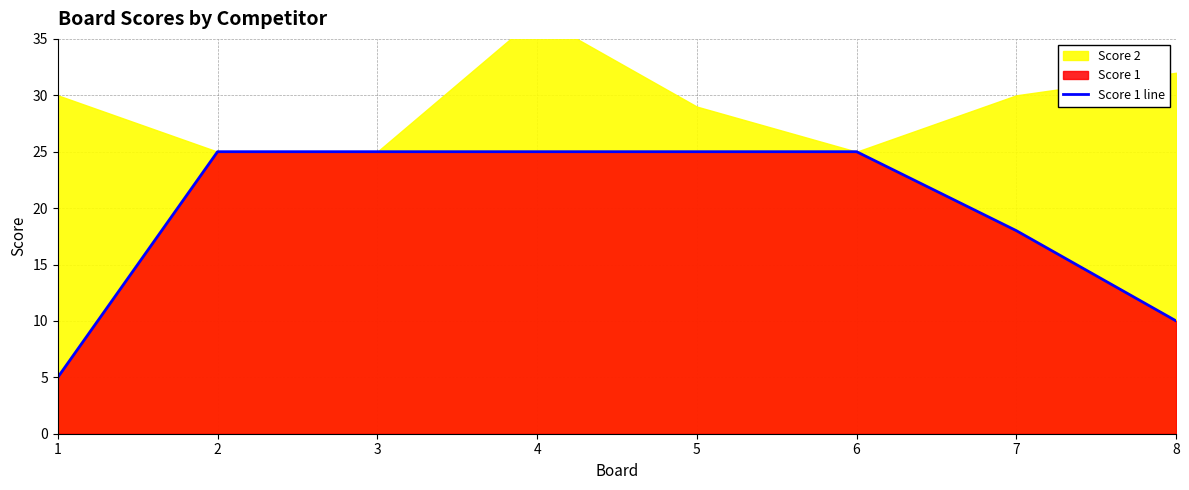

Rank the categories by value from highest to lowest.

2, 3, 4, 5, 6, 7, 8, 1